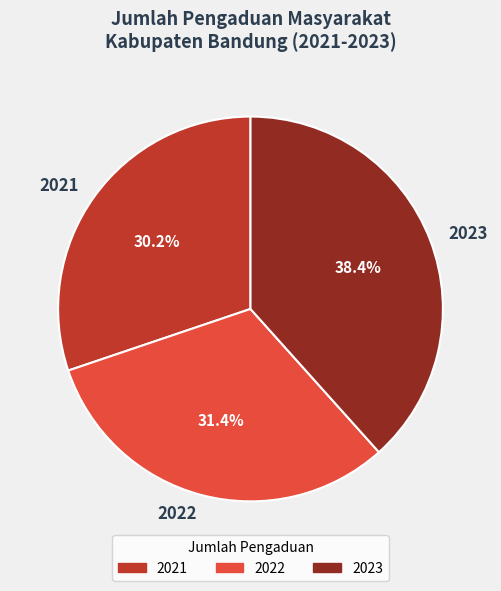

To the nearest percent, what portion does 2023 represent?

38%